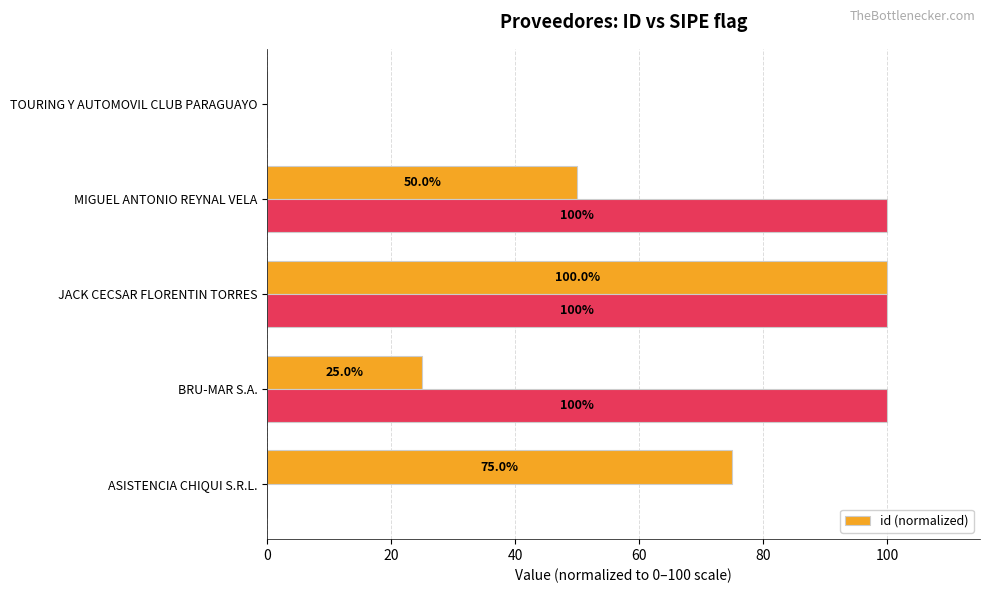

What is the value of the 4th bar from the left?

50